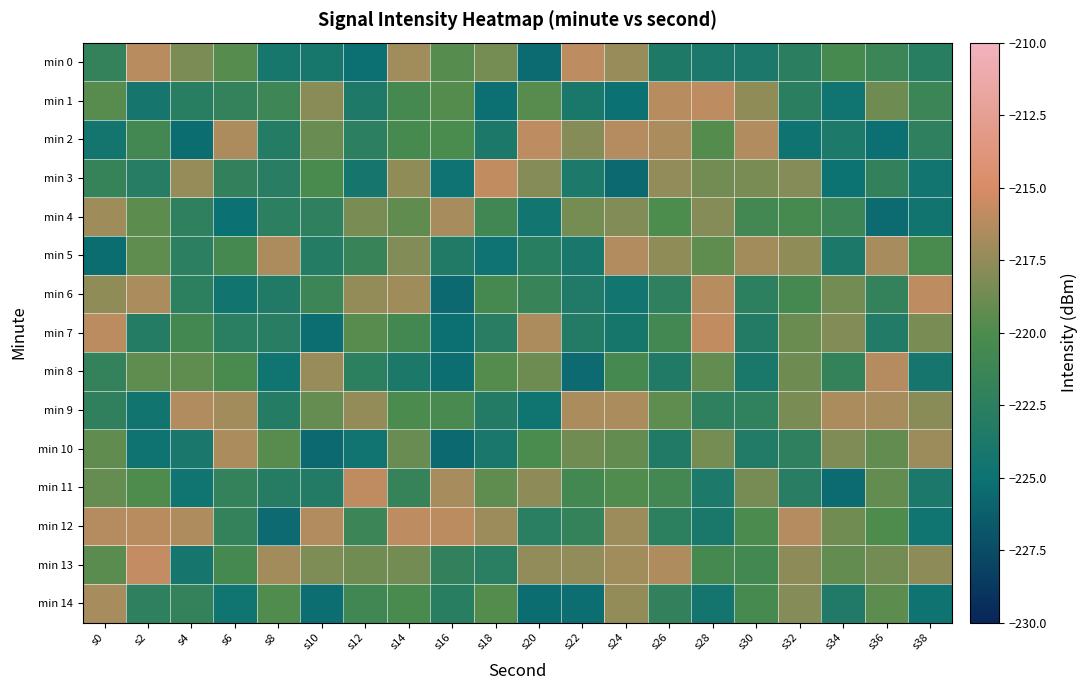

Reading left to right, list all the values displayed in this chart.

min 0: s0=-221.9	s2=-216.2	s4=-218.3	s6=-219.7	s8=-224.1	s10=-224.1	s12=-225.1	s14=-217.0	s16=-219.7	s18=-218.6	s20=-225.5	s22=-216.0	s24=-217.3	s26=-223.5	s28=-223.8	s30=-223.8	s32=-222.6	s34=-220.4	s36=-221.3	s38=-222.8
min 1: s0=-219.5	s2=-224.3	s4=-222.7	s6=-222.0	s8=-221.1	s10=-217.8	s12=-223.7	s14=-220.5	s16=-219.7	s18=-225.2	s20=-219.6	s22=-224.0	s24=-225.0	s26=-216.2	s28=-216.0	s30=-217.6	s32=-222.6	s34=-224.7	s36=-218.8	s38=-221.3
min 2: s0=-224.4	s2=-220.7	s4=-225.3	s6=-216.6	s8=-223.1	s10=-219.0	s12=-222.5	s14=-220.5	s16=-220.2	s18=-223.8	s20=-216.0	s22=-217.9	s24=-216.3	s26=-216.7	s28=-219.7	s30=-216.4	s32=-224.8	s34=-223.7	s36=-225.2	s38=-222.4
min 3: s0=-221.8	s2=-223.0	s4=-217.4	s6=-222.1	s8=-222.9	s10=-220.2	s12=-224.3	s14=-217.6	s16=-224.9	s18=-215.8	s20=-217.9	s22=-223.7	s24=-225.6	s26=-217.5	s28=-218.6	s30=-218.4	s32=-218.0	s34=-224.9	s36=-222.1	s38=-224.5
min 4: s0=-217.0	s2=-219.4	s4=-222.4	s6=-225.0	s8=-222.6	s10=-222.4	s12=-218.4	s14=-219.3	s16=-216.8	s18=-220.9	s20=-224.5	s22=-218.5	s24=-218.1	s26=-220.1	s28=-218.0	s30=-220.7	s32=-220.4	s34=-221.4	s36=-225.4	s38=-224.6
min 5: s0=-225.4	s2=-219.3	s4=-222.5	s6=-220.6	s8=-216.6	s10=-223.2	s12=-221.6	s14=-218.1	s16=-223.4	s18=-224.9	s20=-222.8	s22=-224.1	s24=-216.4	s26=-217.6	s28=-219.3	s30=-217.0	s32=-217.6	s34=-223.8	s36=-216.7	s38=-220.3
min 6: s0=-217.6	s2=-216.7	s4=-222.5	s6=-224.6	s8=-223.4	s10=-221.4	s12=-217.5	s14=-217.1	s16=-225.6	s18=-220.6	s20=-221.5	s22=-223.4	s24=-224.5	s26=-222.3	s28=-216.2	s30=-222.4	s32=-220.5	s34=-218.6	s36=-222.0	s38=-215.9
min 7: s0=-216.0	s2=-223.1	s4=-220.7	s6=-222.7	s8=-222.8	s10=-225.3	s12=-219.6	s14=-220.6	s16=-225.2	s18=-222.9	s20=-216.6	s22=-223.3	s24=-224.2	s26=-220.8	s28=-215.8	s30=-223.2	s32=-218.9	s34=-218.1	s36=-223.3	s38=-218.4
min 8: s0=-222.0	s2=-219.3	s4=-219.3	s6=-220.3	s8=-224.8	s10=-217.3	s12=-222.5	s14=-223.8	s16=-225.3	s18=-219.8	s20=-218.9	s22=-225.5	s24=-220.5	s26=-223.4	s28=-219.2	s30=-223.9	s32=-218.8	s34=-221.8	s36=-216.3	s38=-224.3
min 9: s0=-222.3	s2=-224.5	s4=-216.4	s6=-216.9	s8=-223.1	s10=-219.1	s12=-217.5	s14=-220.1	s16=-220.4	s18=-223.2	s20=-224.7	s22=-216.7	s24=-216.7	s26=-219.3	s28=-222.3	s30=-222.2	s32=-218.4	s34=-216.7	s36=-216.8	s38=-217.9
min 10: s0=-219.2	s2=-224.8	s4=-224.1	s6=-216.7	s8=-219.6	s10=-225.6	s12=-224.7	s14=-219.0	s16=-225.6	s18=-224.1	s20=-220.2	s22=-218.7	s24=-219.1	s26=-223.4	s28=-218.5	s30=-223.3	s32=-222.4	s34=-218.2	s36=-219.2	s38=-217.2
min 11: s0=-219.1	s2=-220.0	s4=-224.7	s6=-222.0	s8=-223.0	s10=-223.2	s12=-215.9	s14=-221.7	s16=-216.7	s18=-219.4	s20=-217.7	s22=-220.6	s24=-219.9	s26=-220.7	s28=-223.7	s30=-218.4	s32=-222.9	s34=-225.4	s36=-219.2	s38=-223.9
min 12: s0=-216.3	s2=-216.1	s4=-216.5	s6=-222.0	s8=-225.5	s10=-216.4	s12=-221.4	s14=-216.0	s16=-216.0	s18=-217.1	s20=-222.7	s22=-221.8	s24=-217.2	s26=-222.5	s28=-224.0	s30=-220.1	s32=-216.3	s34=-218.7	s36=-220.0	s38=-224.7
min 13: s0=-219.5	s2=-215.8	s4=-224.3	s6=-220.5	s8=-216.9	s10=-218.3	s12=-218.7	s14=-218.6	s16=-222.1	s18=-222.7	s20=-217.6	s22=-217.6	s24=-217.0	s26=-216.5	s28=-220.6	s30=-220.7	s32=-217.7	s34=-219.2	s36=-218.6	s38=-217.7
min 14: s0=-216.8	s2=-222.3	s4=-221.9	s6=-224.7	s8=-219.9	s10=-225.3	s12=-221.0	s14=-220.2	s16=-222.8	s18=-219.8	s20=-225.4	s22=-225.3	s24=-217.4	s26=-222.1	s28=-224.4	s30=-220.4	s32=-218.0	s34=-223.5	s36=-219.4	s38=-224.8